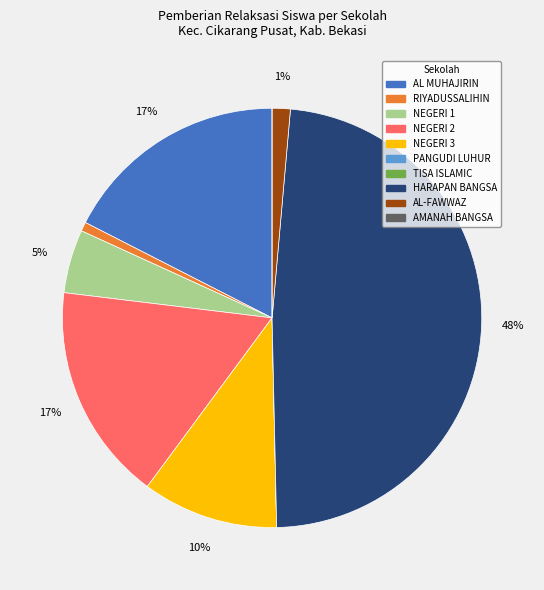

Is there a majority slice in this chart?

No